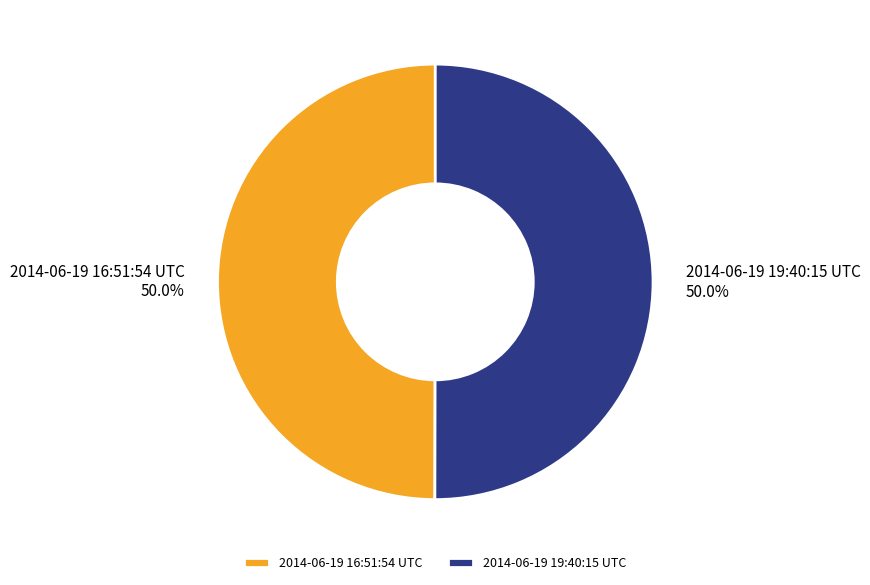

Is it true that 2014-06-19 16:51:54 UTC is 50% of the pie?

True